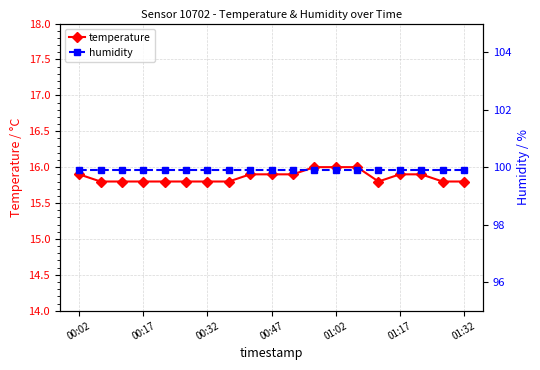

How many lines are shown in the chart?

2